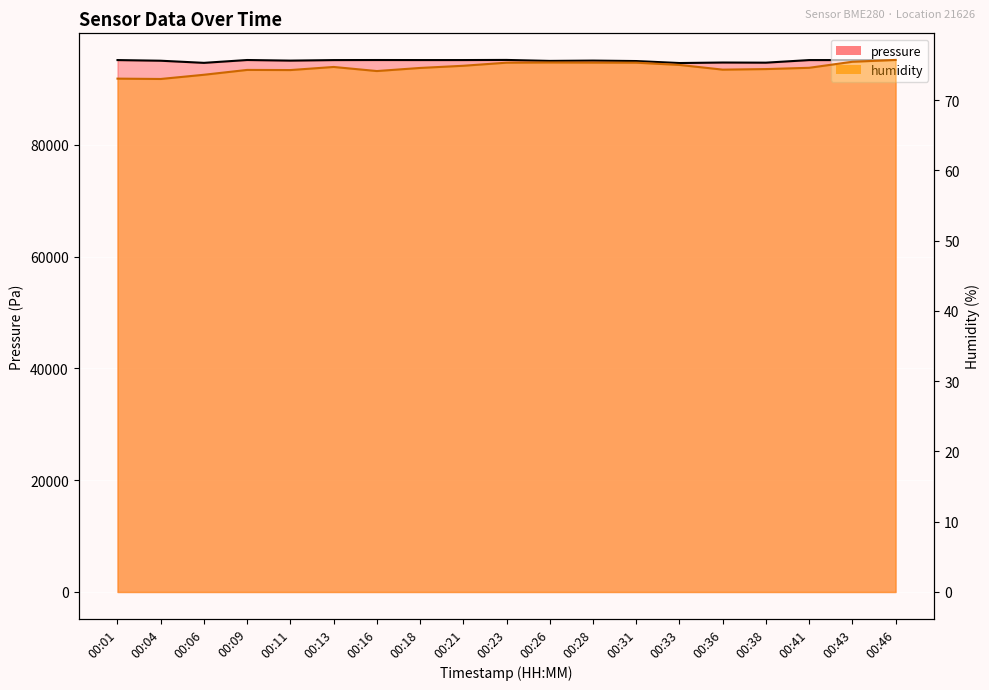

True or false: pressure and humidity intersect in this chart.

False